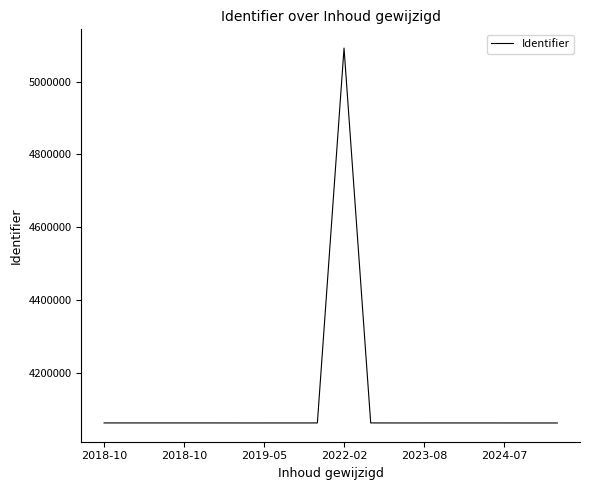

What is the difference between the maximum and minimum values?

1028990